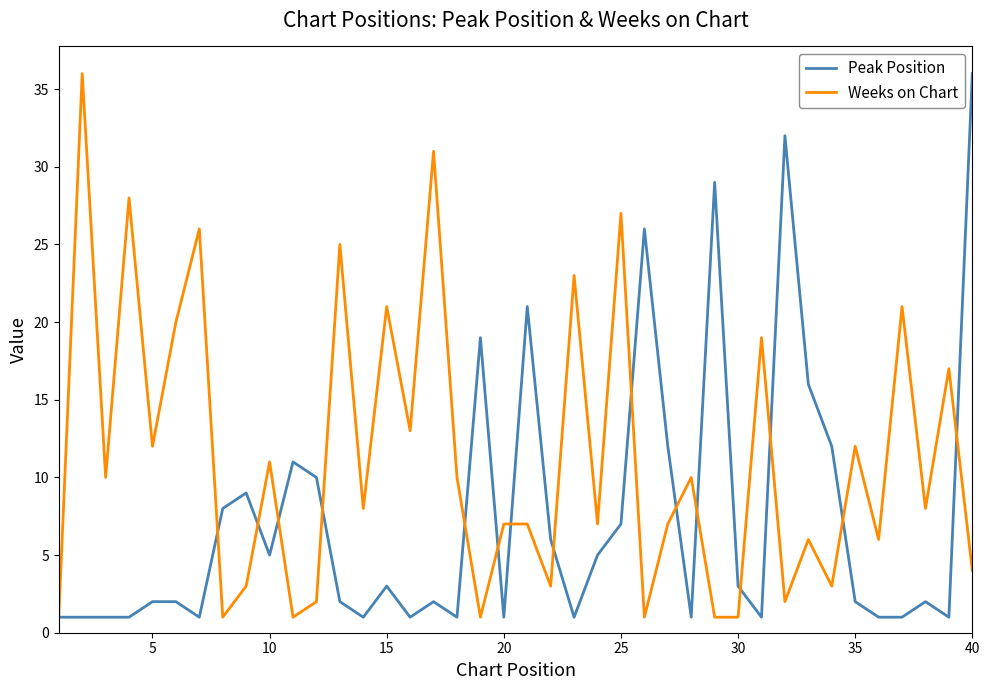

What is the average value of the Weeks on Chart series?

11